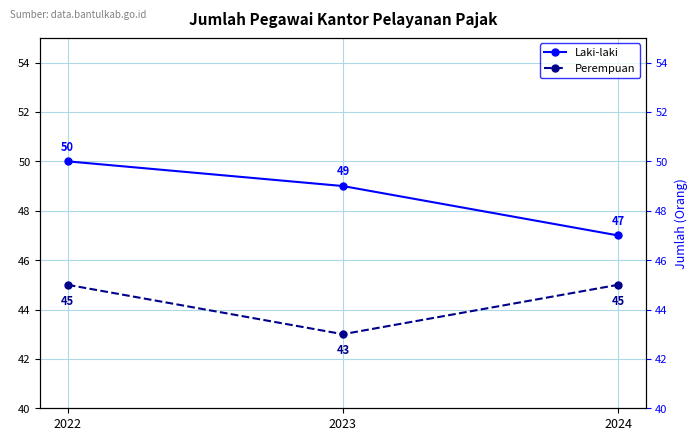

Rank the series by their average value, from highest to lowest.

Laki-laki, Perempuan